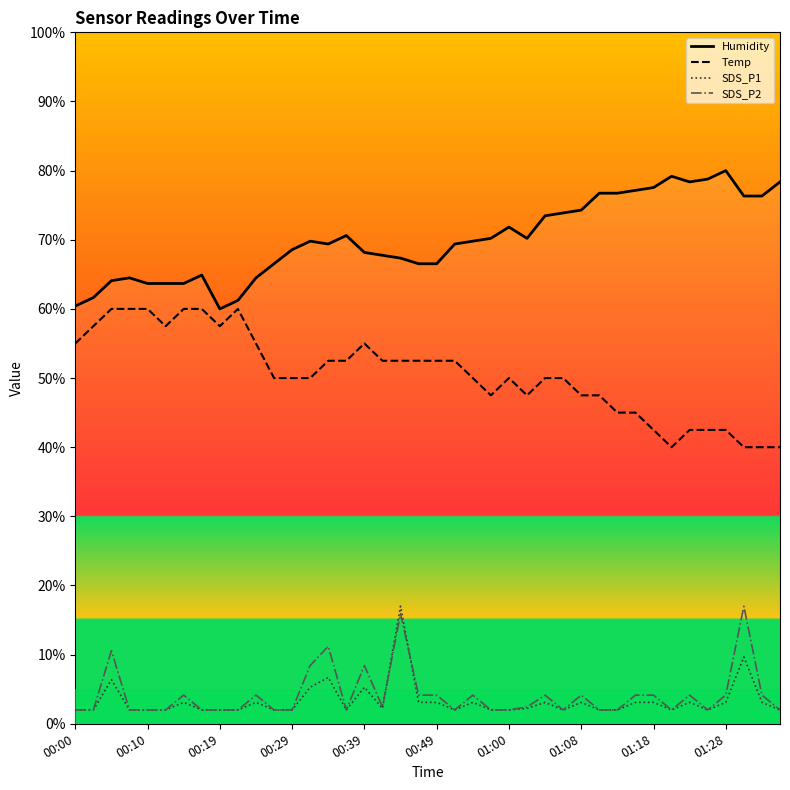

Is this an area chart (filled region under the line)?

No